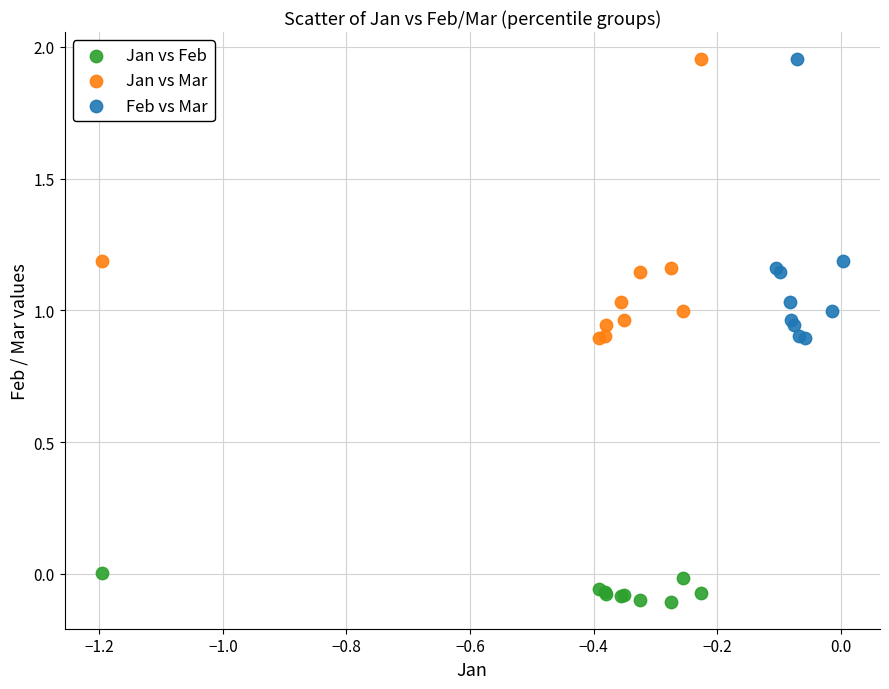

What are all the series names shown in the legend?

Jan vs Feb, Jan vs Mar, Feb vs Mar